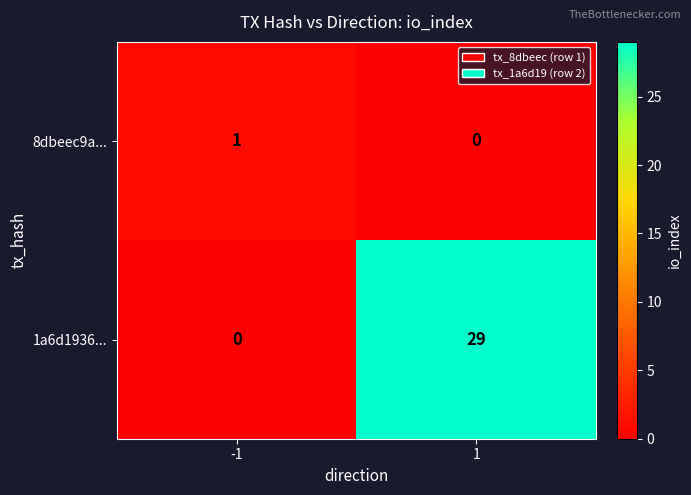

Which series has the largest total across all categories?

1a6d1936...